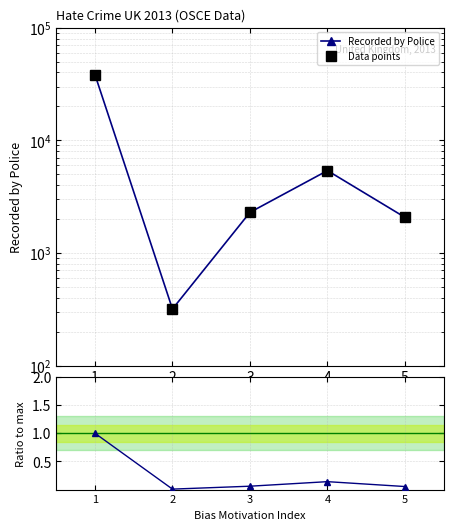

In Recorded by Police, how many points are lower than both neighbors (excluding endpoints)?

1